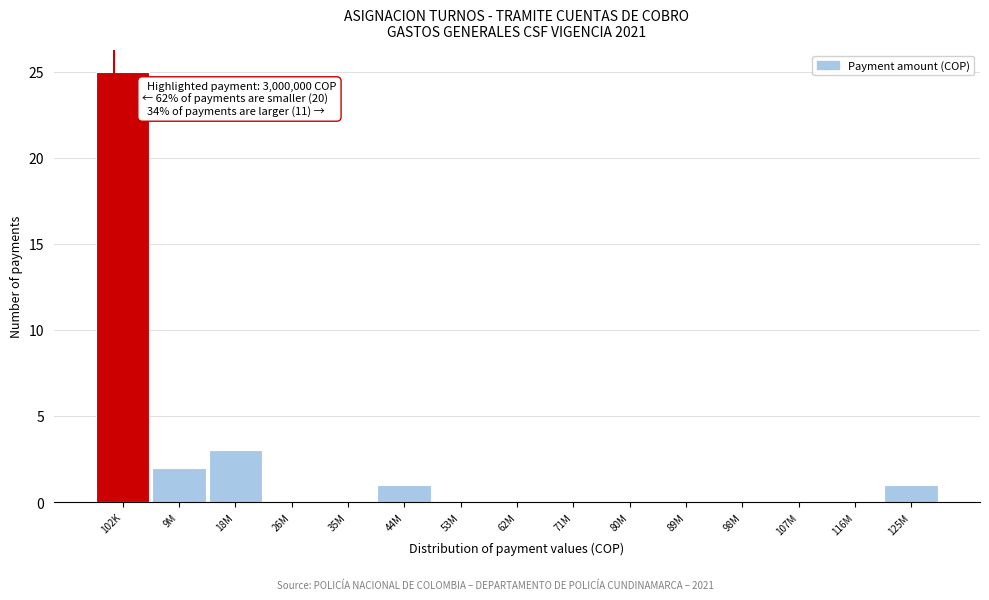

Reading right to left, extract all data points from this chart.

125M=1	116M=0	107M=0	98M=0	89M=0	80M=0	71M=0	62M=0	53M=0	44M=1	35M=0	26M=0	18M=3	9M=2	102K=25